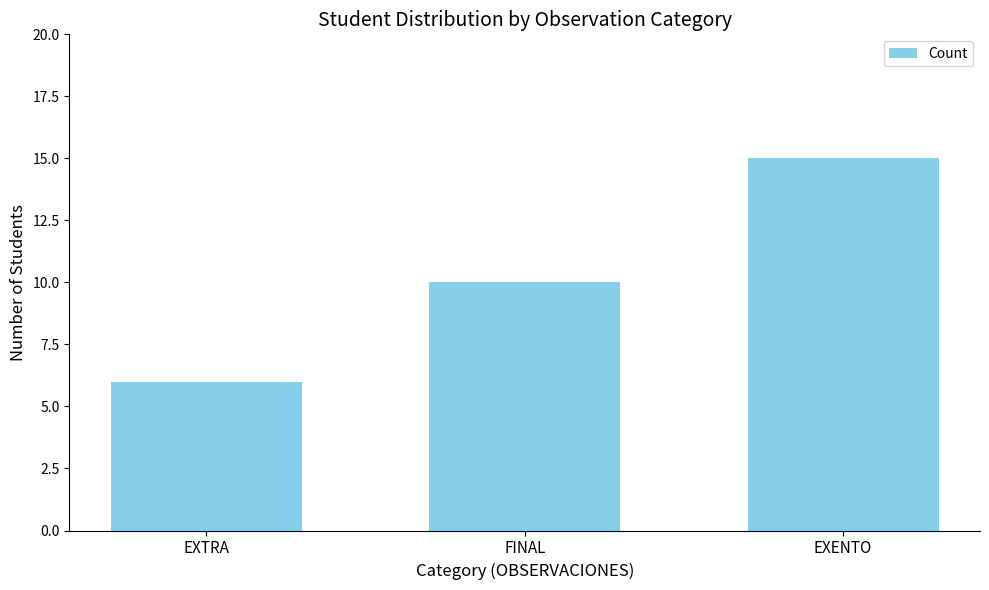

Count the values in the range 6 to 15.

3